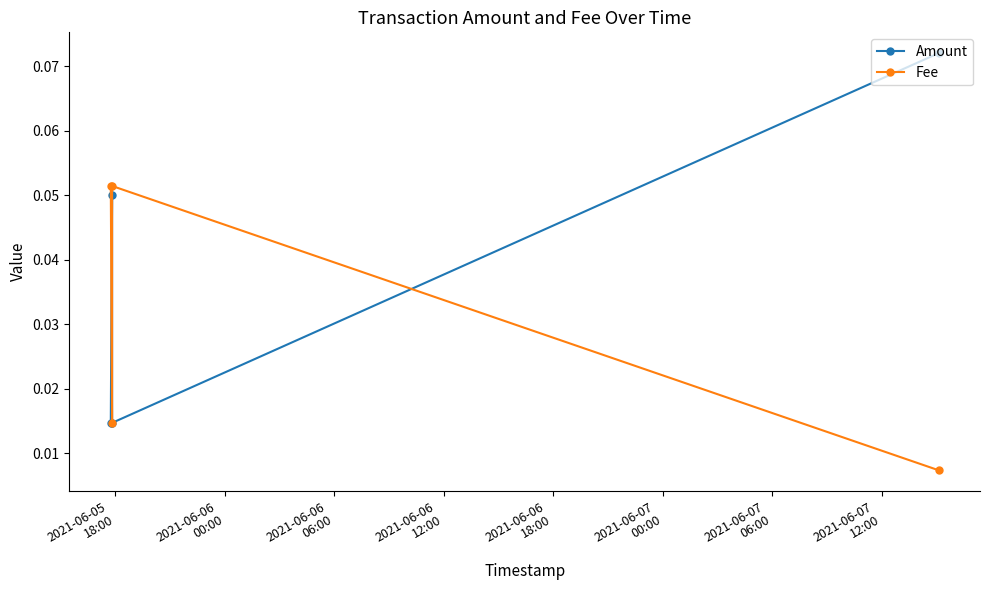

What is the maximum value for Amount?

0.1